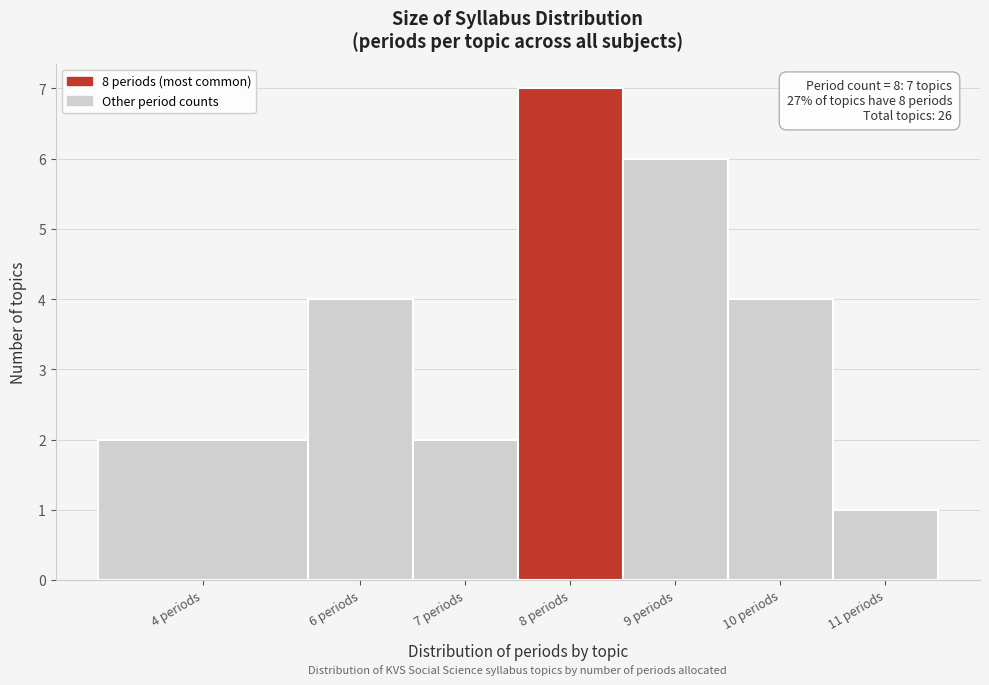

Reading left to right, list all the values displayed in this chart.

4 periods=2	6 periods=4	7 periods=2	8 periods=7	9 periods=6	10 periods=4	11 periods=1